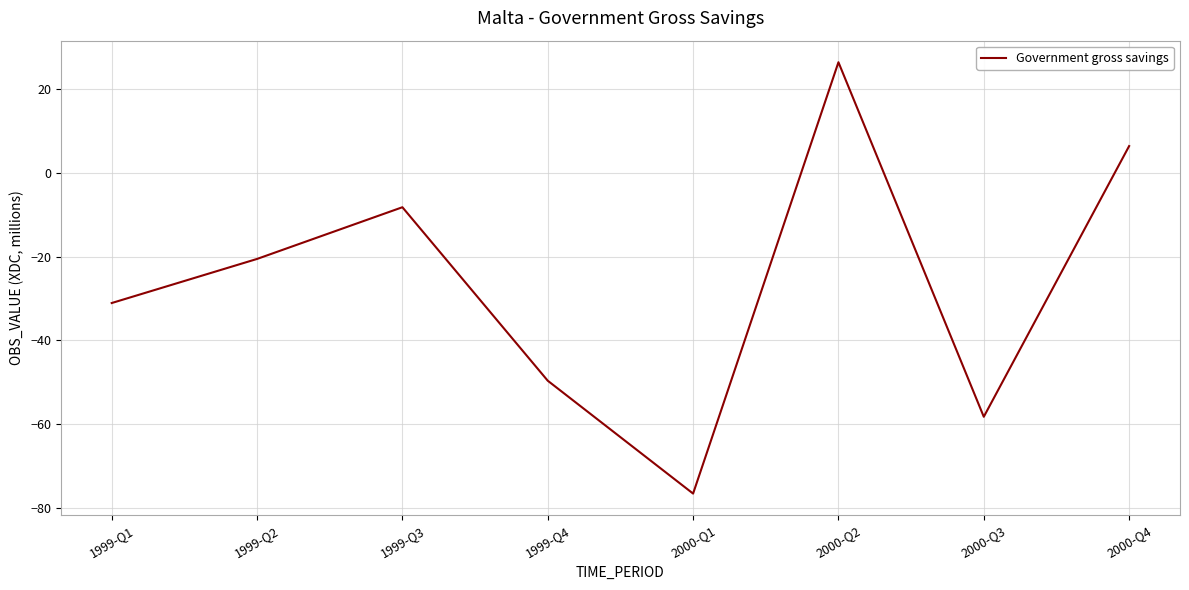

Where is the first local maximum?

1999-Q3